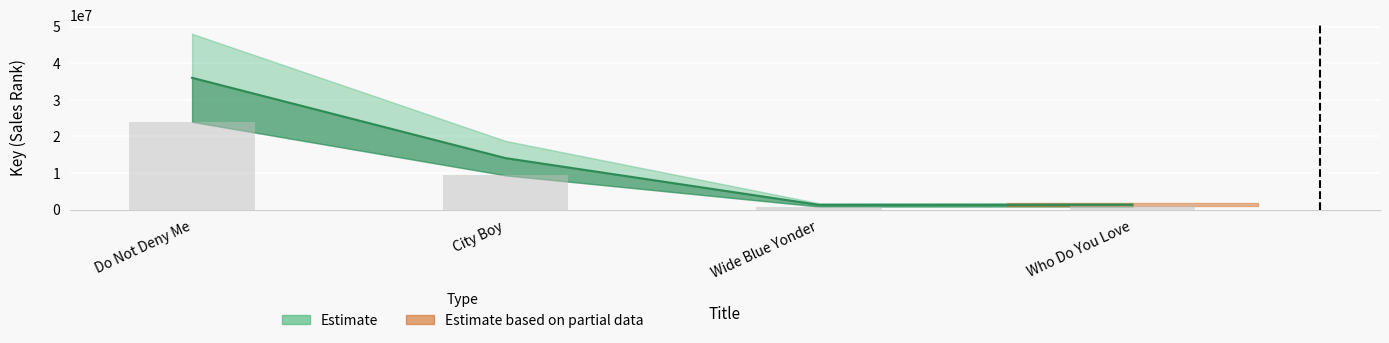

Reading right to left, list all the values displayed in this chart.

1378527	1338912	14095920	36012786